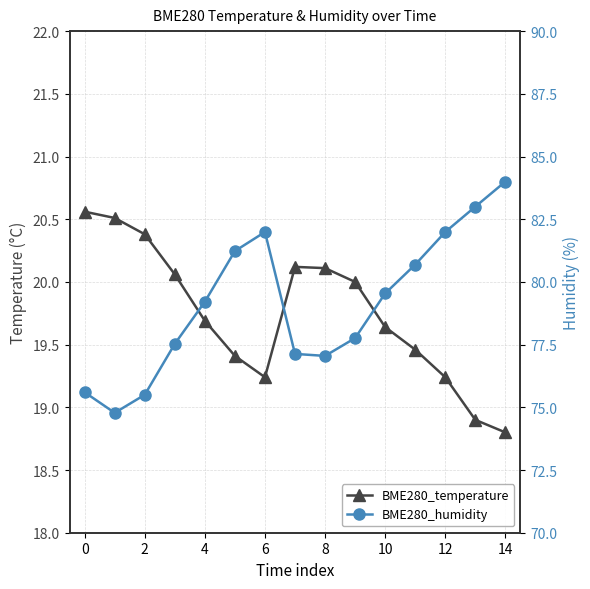

Rank the series at 2 from lowest to highest value.

BME280_temperature, BME280_humidity